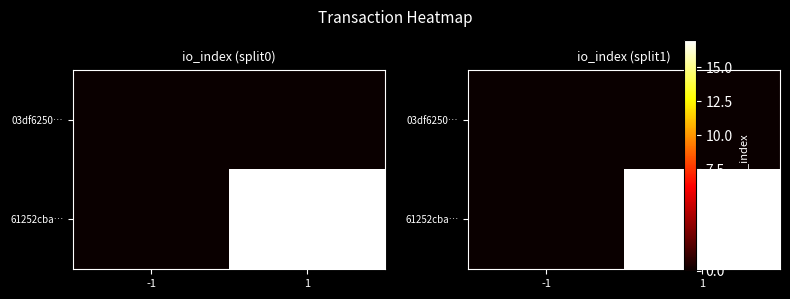

Which has a higher value, 1 or -1?

1